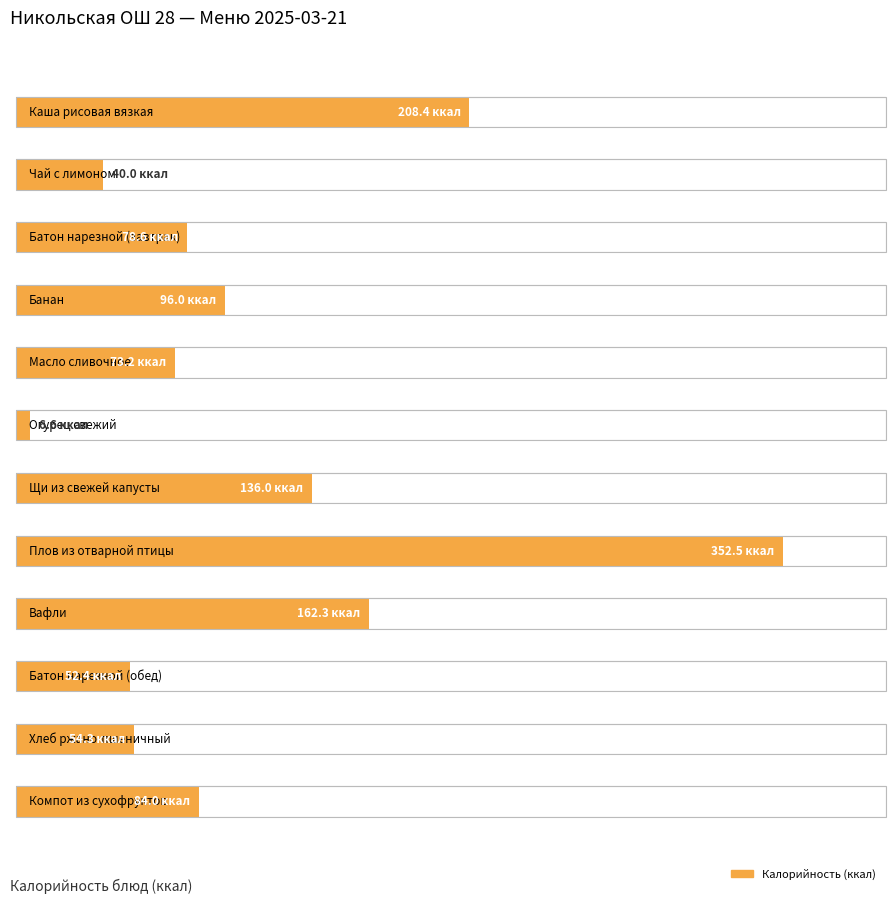

What is the difference between the second highest and minimum values?

201.8